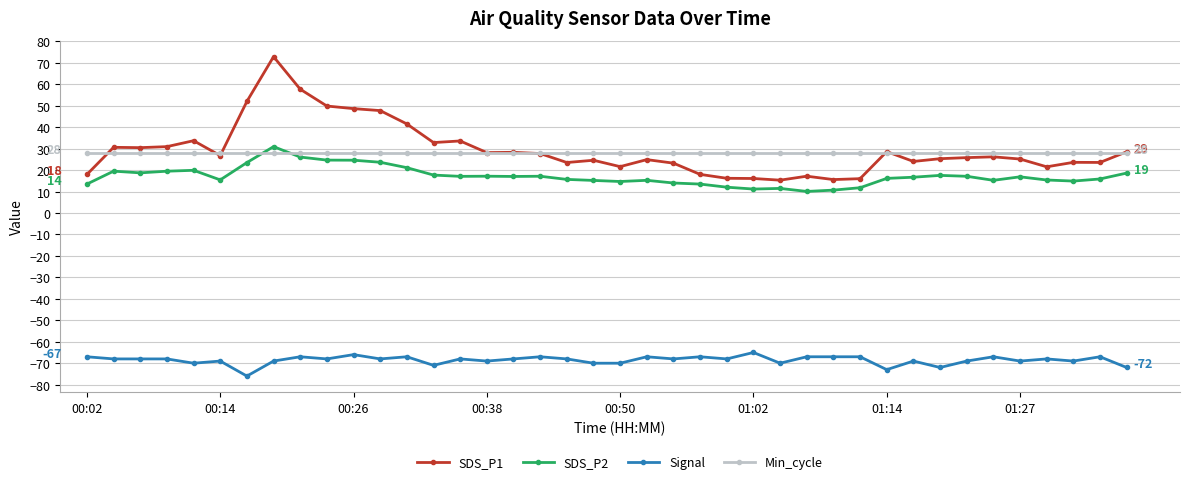

Which series has the largest total across all categories?

SDS_P1